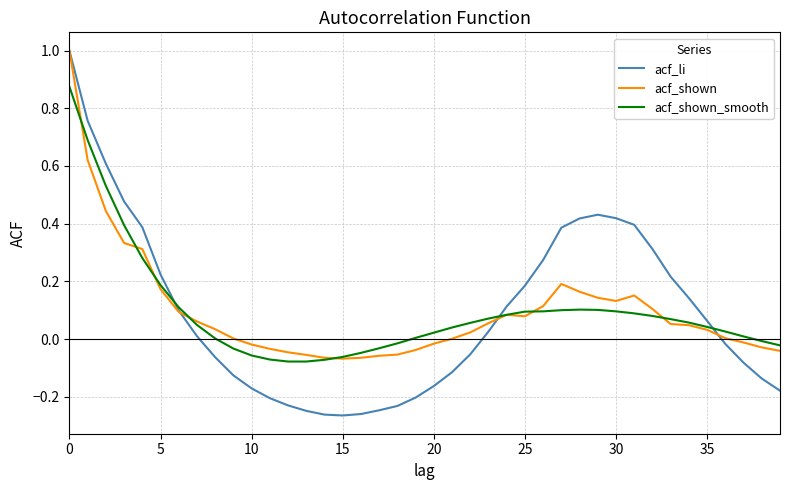

What is the maximum value shown in the chart?

1.0